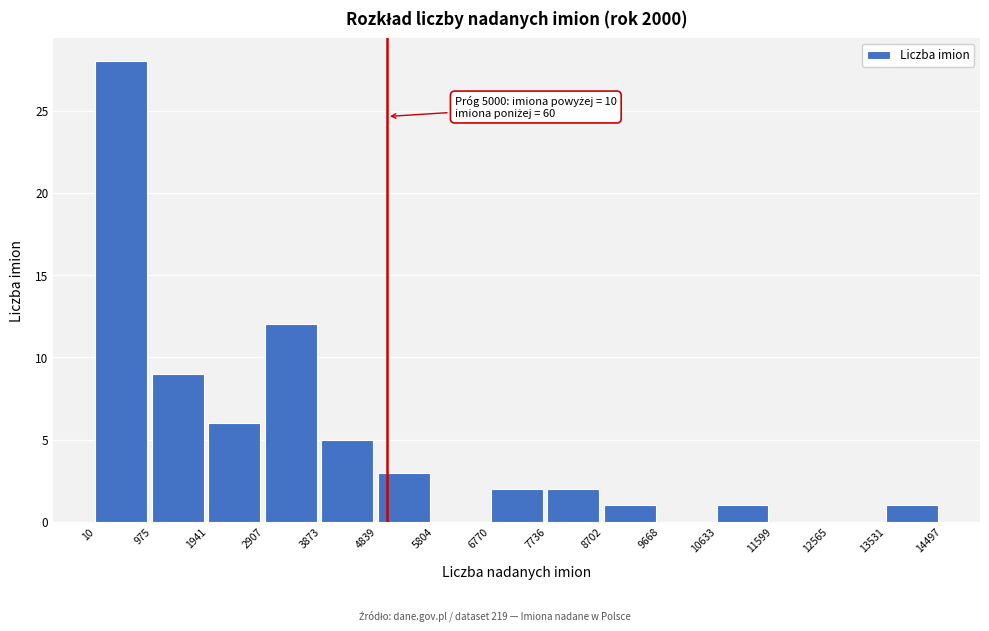

Which range on the x-axis has the tallest bar?

10 to 975